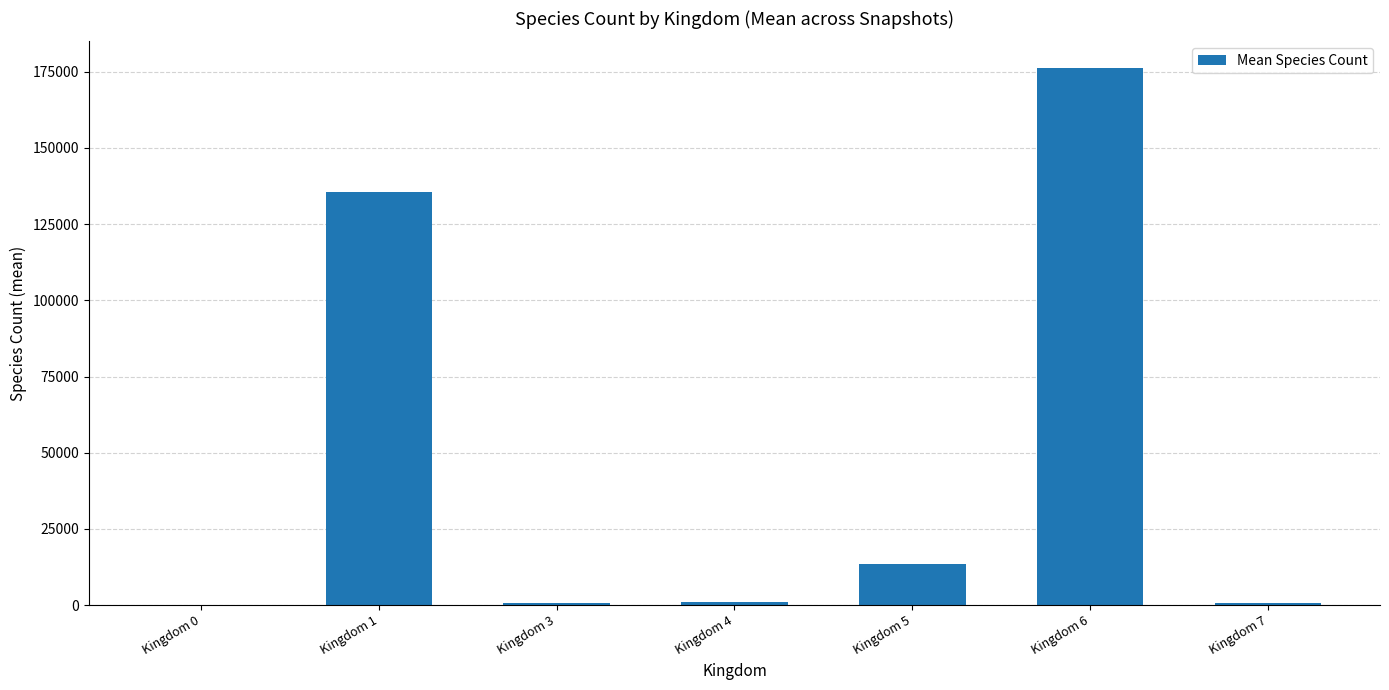

Where is the data nearest to the value 88093?

Kingdom 1